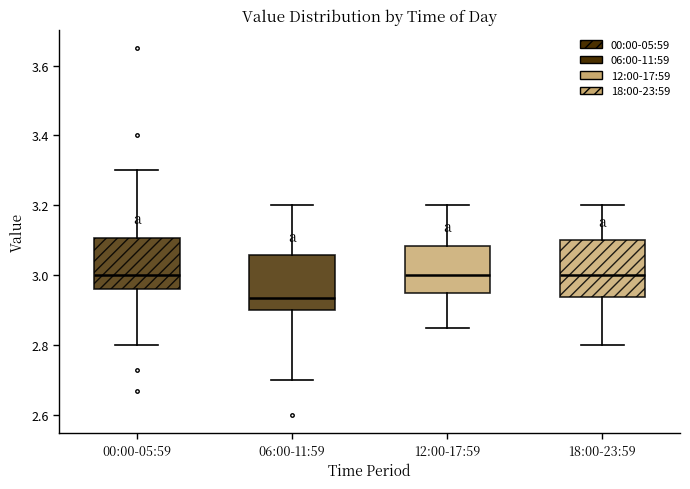

Reading left to right, transcribe this box plot: for each box, give where its median line is, the range the box spans, and where its two whiskers end, as read against the y-axis. The values are not printed on the chart, so give them approximately, as read against the axis.

00:00-05:59: median 3.00, box 2.96 to 3.10, whiskers 2.80 to 3.30
06:00-11:59: median 2.94, box 2.90 to 3.06, whiskers 2.70 to 3.20
12:00-17:59: median 3.00, box 2.96 to 3.08, whiskers 2.86 to 3.20
18:00-23:59: median 3.00, box 2.94 to 3.10, whiskers 2.80 to 3.20